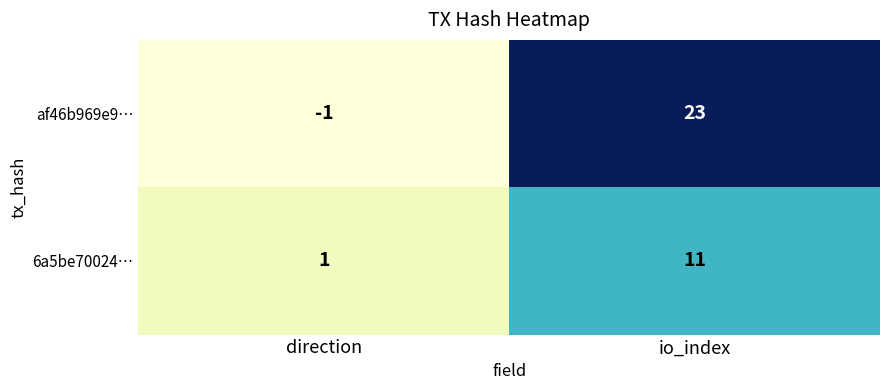

At which category is the sum across all series the highest?

io_index